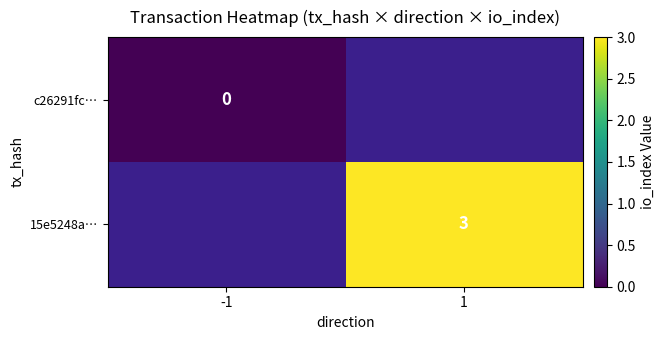

Count the number of data series in this chart.

2